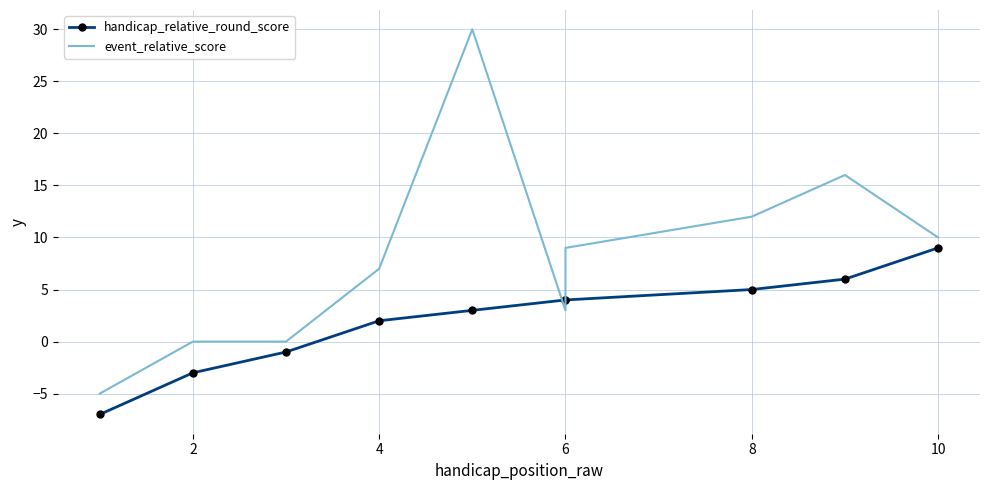

True or false: event_relative_score and handicap_relative_round_score intersect in this chart.

True